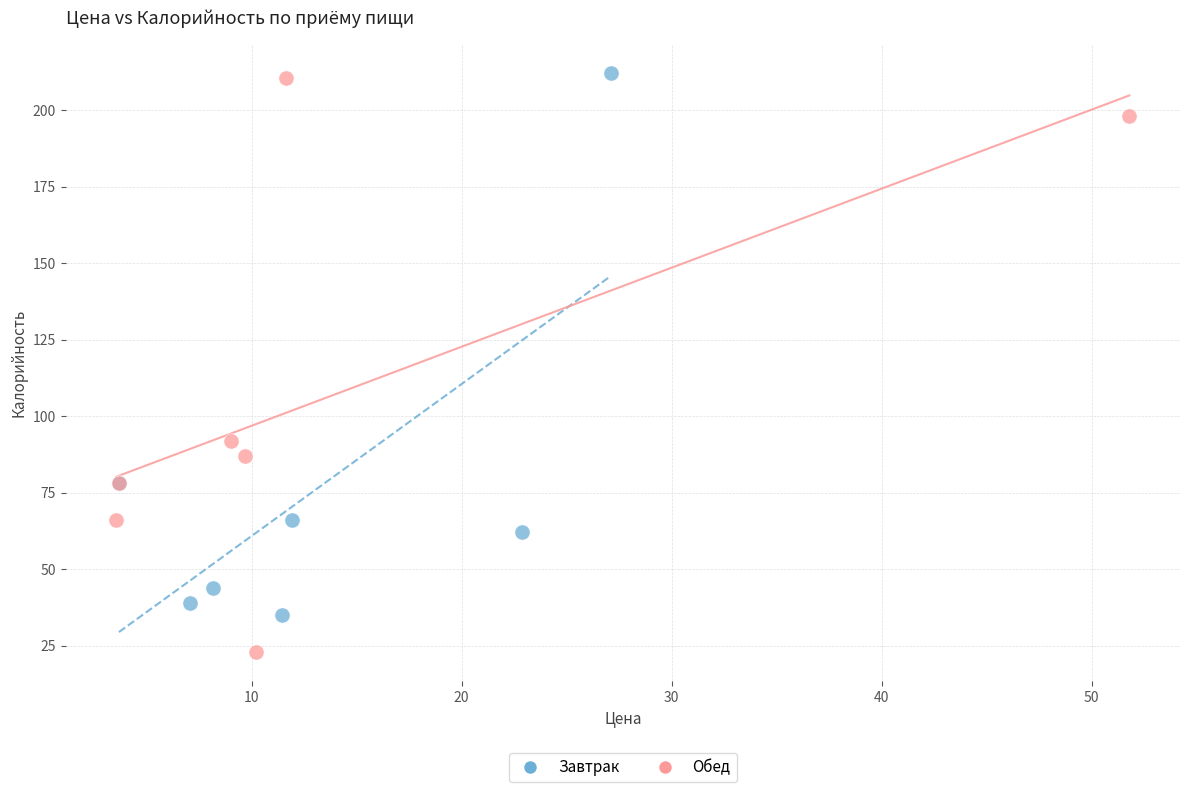

Which series reaches the minimum Y coordinate?

Обед